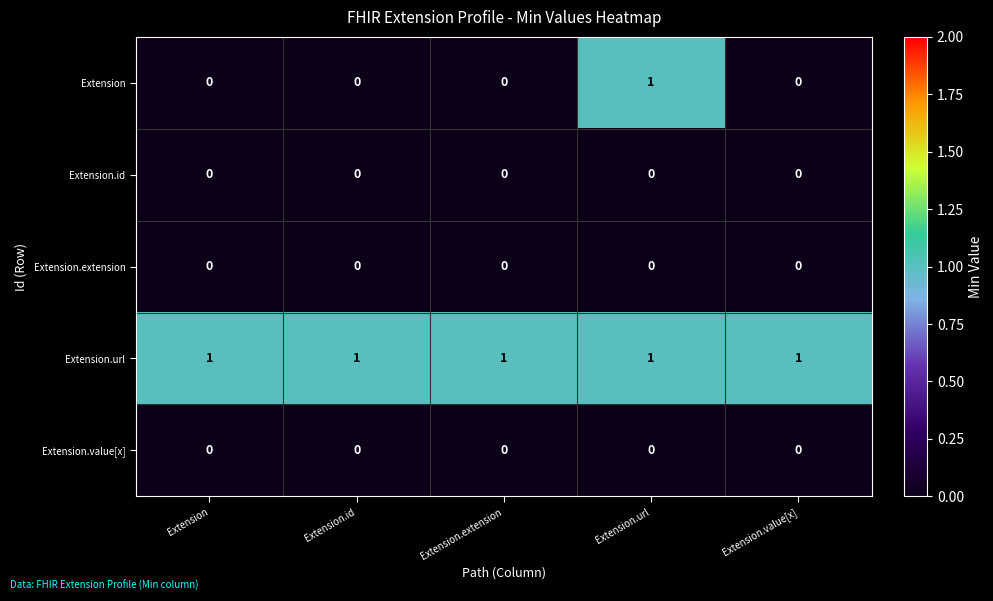

Reading right to left, list all the values displayed in this chart.

Extension: 0	1	0	0	0
Extension.id: 0	0	0	0	0
Extension.extension: 0	0	0	0	0
Extension.url: 1	1	1	1	1
Extension.value[x]: 0	0	0	0	0